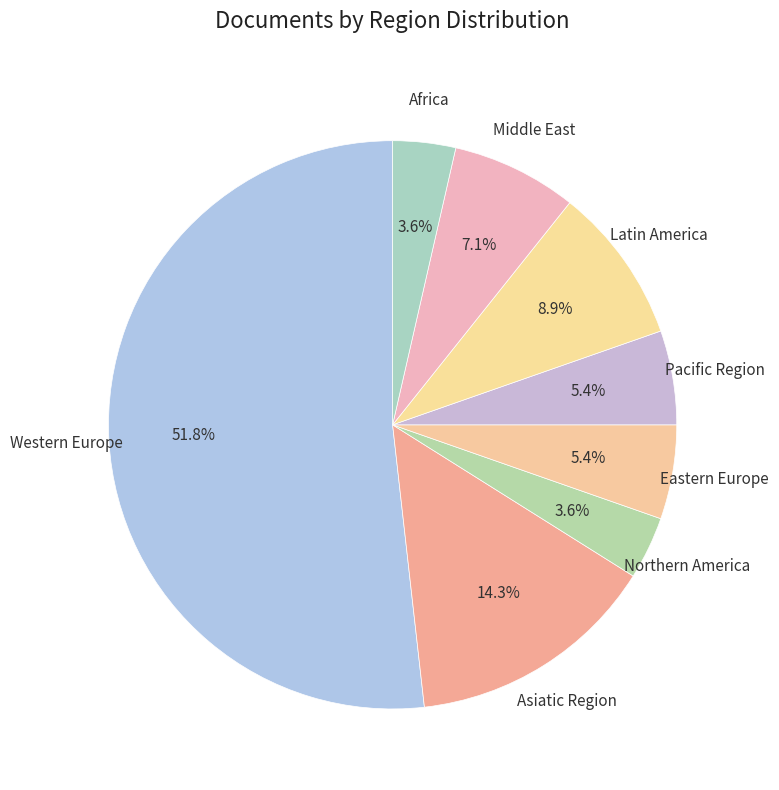

Rank the categories by value from lowest to highest.

Northern America, Africa, Eastern Europe, Pacific Region, Middle East, Latin America, Asiatic Region, Western Europe